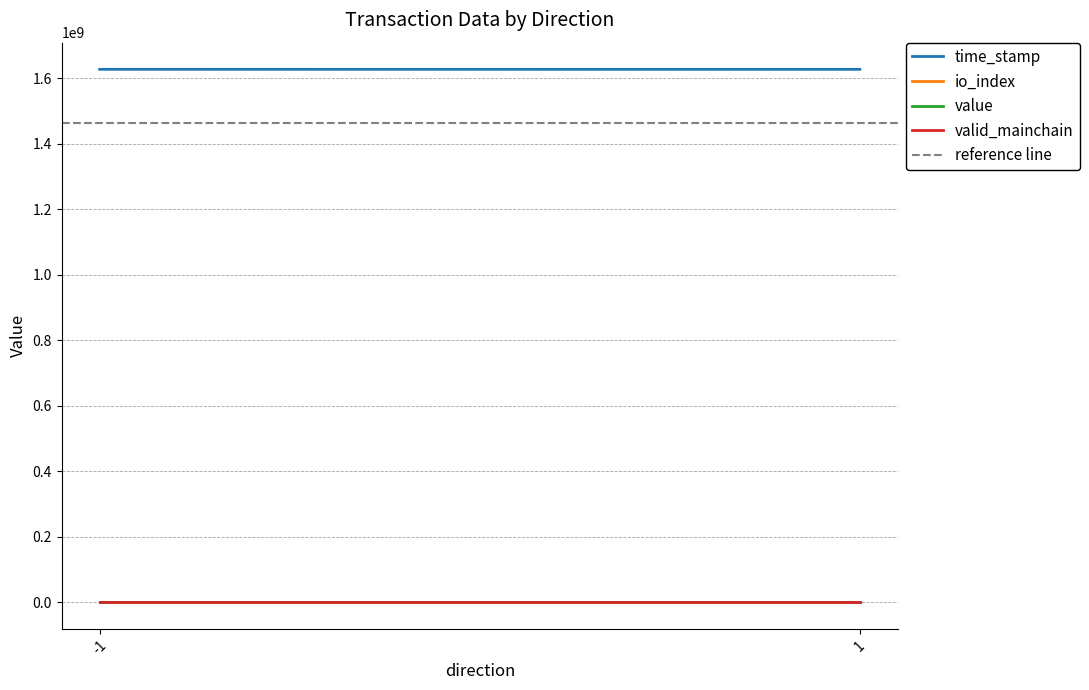

At which category does the chart reach its peak across all series?

-1